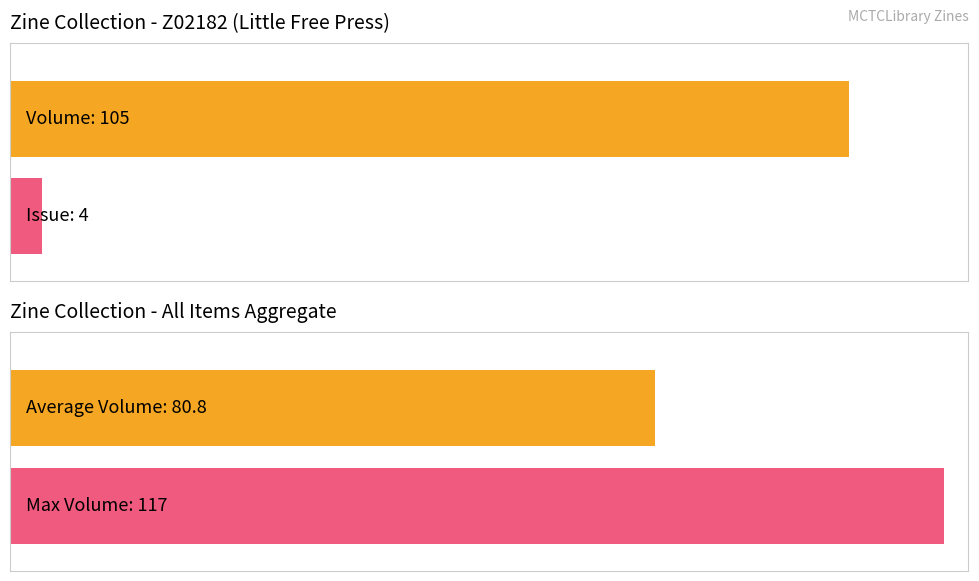

True or false: Item Type Metadata:Issue has a value of 2 at Z02173.

False